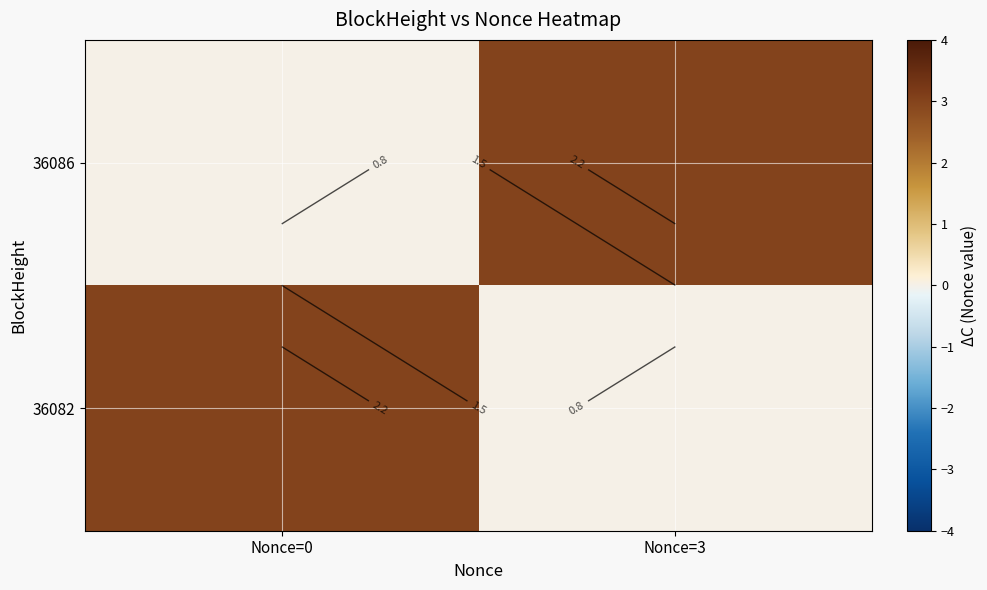

Is the value of 36086 at Nonce=0 greater than the value of 36082 at Nonce=0?

No